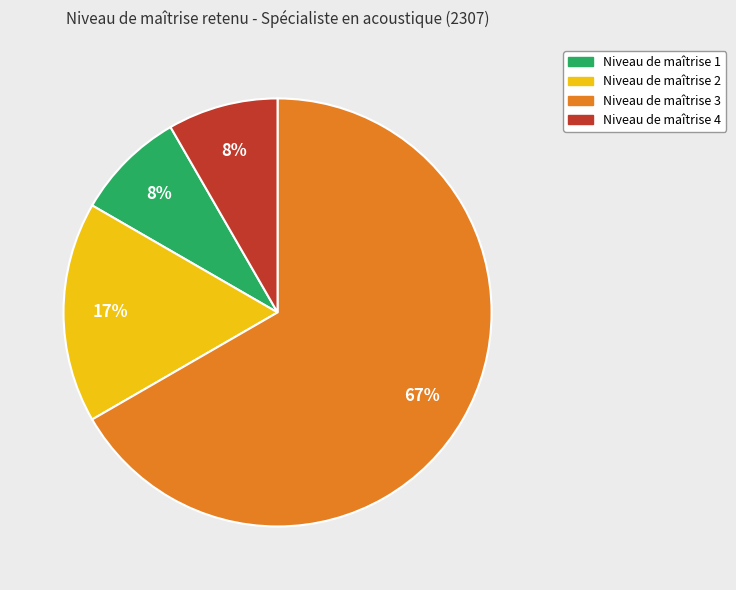

Is there a majority slice in this chart?

Yes